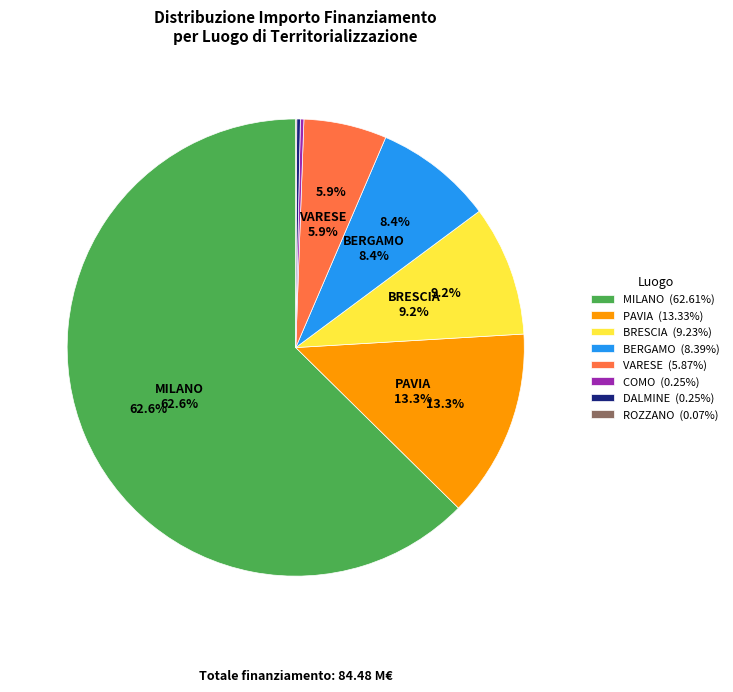

What is the ratio of the value at VARESE to the value at DALMINE?

23.4